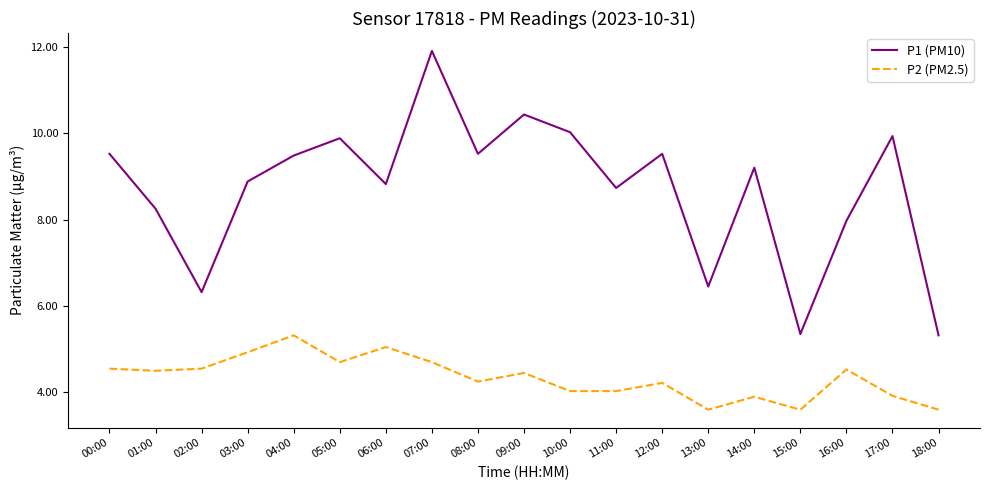

Is the value of P1 (PM10) at 17:00 greater than the value of P2 (PM2.5) at 04:00?

Yes